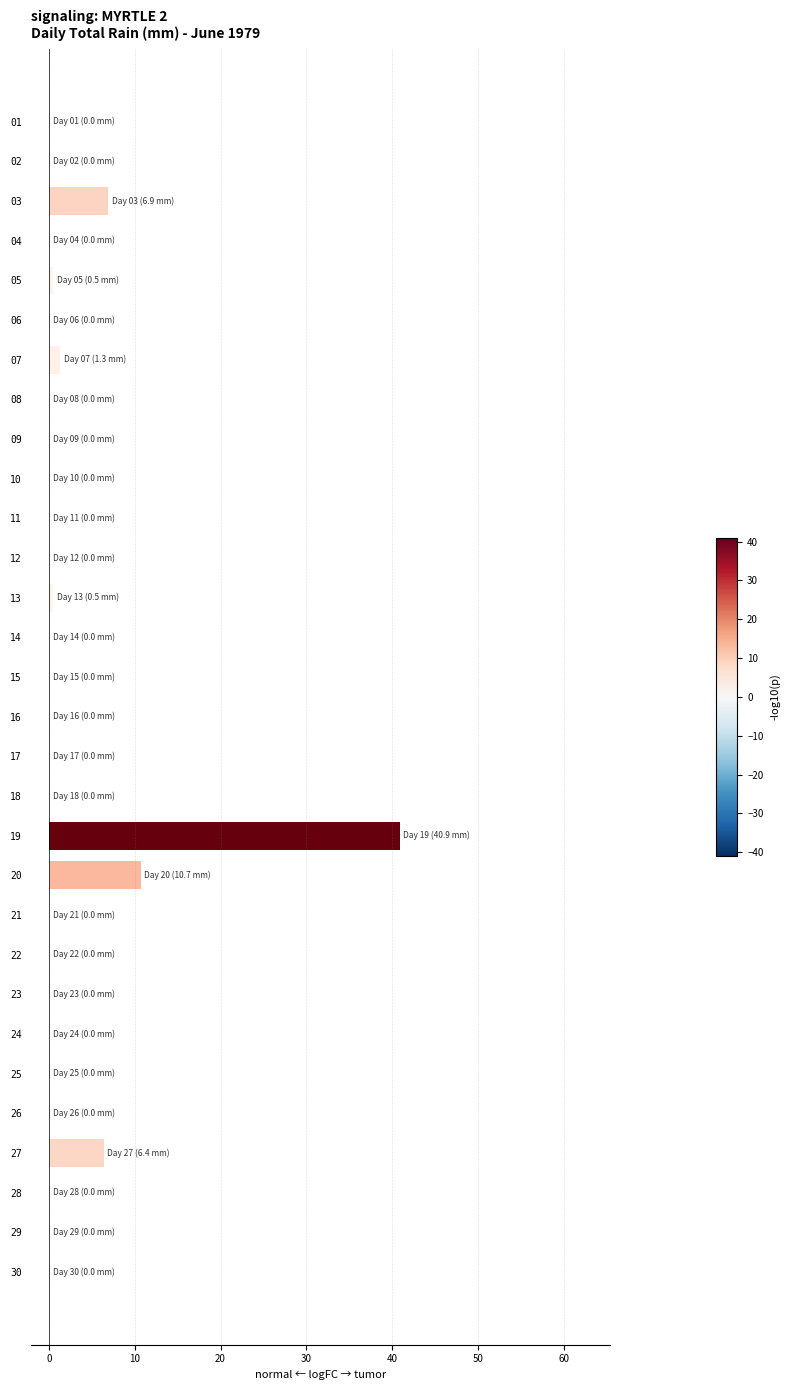

Reading top to bottom, transcribe all the data shown in this chart.

01=0.0	02=0.0	03=6.9	04=0.0	05=0.5	06=0.0	07=1.3	08=0.0	09=0.0	10=0.0	11=0.0	12=0.0	13=0.5	14=0.0	15=0.0	16=0.0	17=0.0	18=0.0	19=40.9	20=10.7	21=0.0	22=0.0	23=0.0	24=0.0	25=0.0	26=0.0	27=6.4	28=0.0	29=0.0	30=0.0